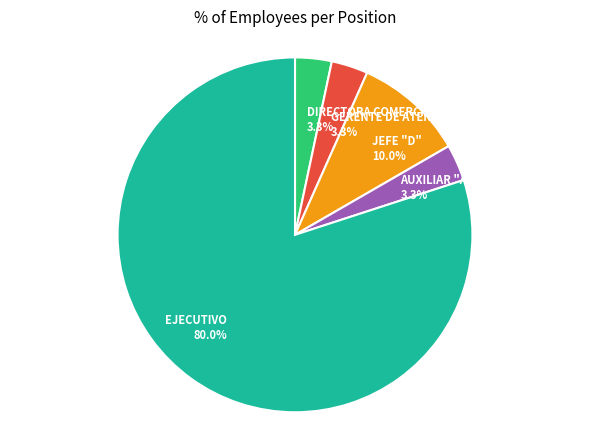

To the nearest percent, what is the difference between the DIRECTORA COMERCIAL and EJECUTIVO slice percentages?

77%